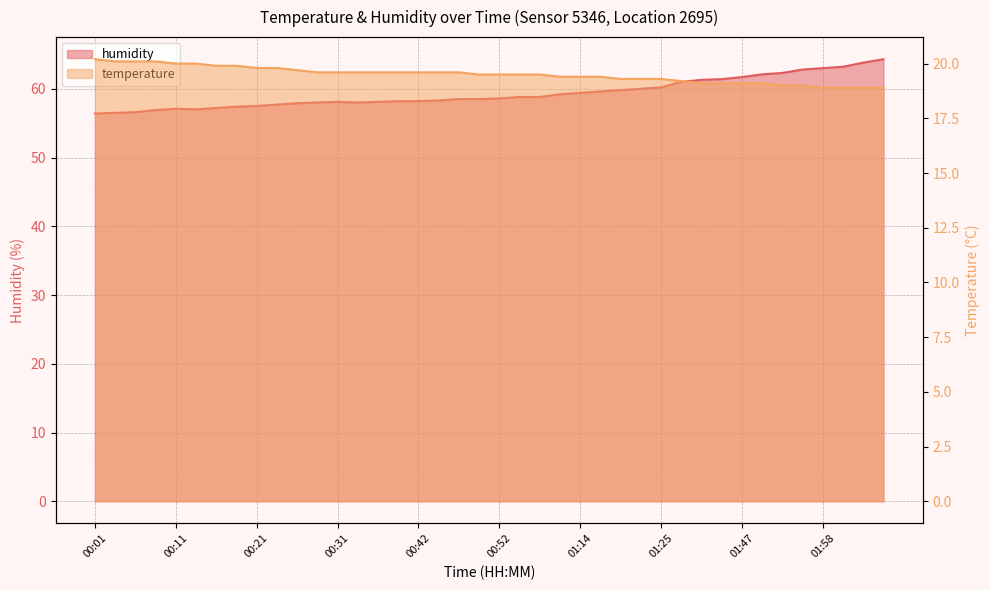

Which series changed the most between 00:44 and 01:47?

humidity